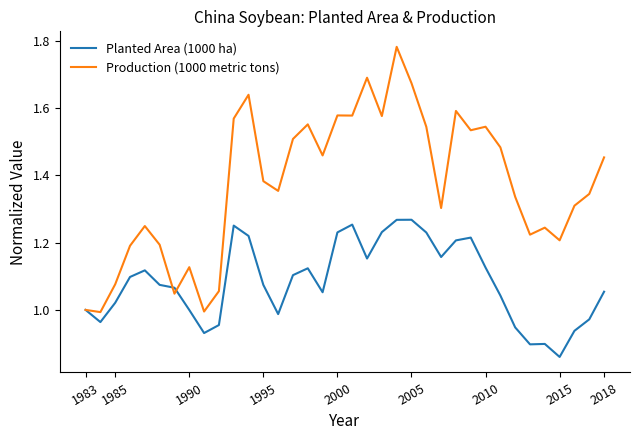

Which series has the largest total across all categories?

Production (1000 metric tons)